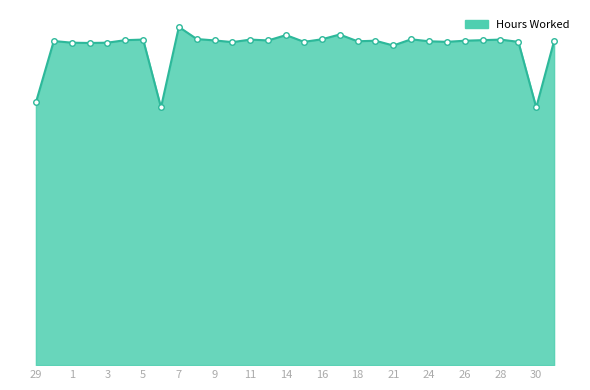

Does the chart display data point markers on the line(s)?

No